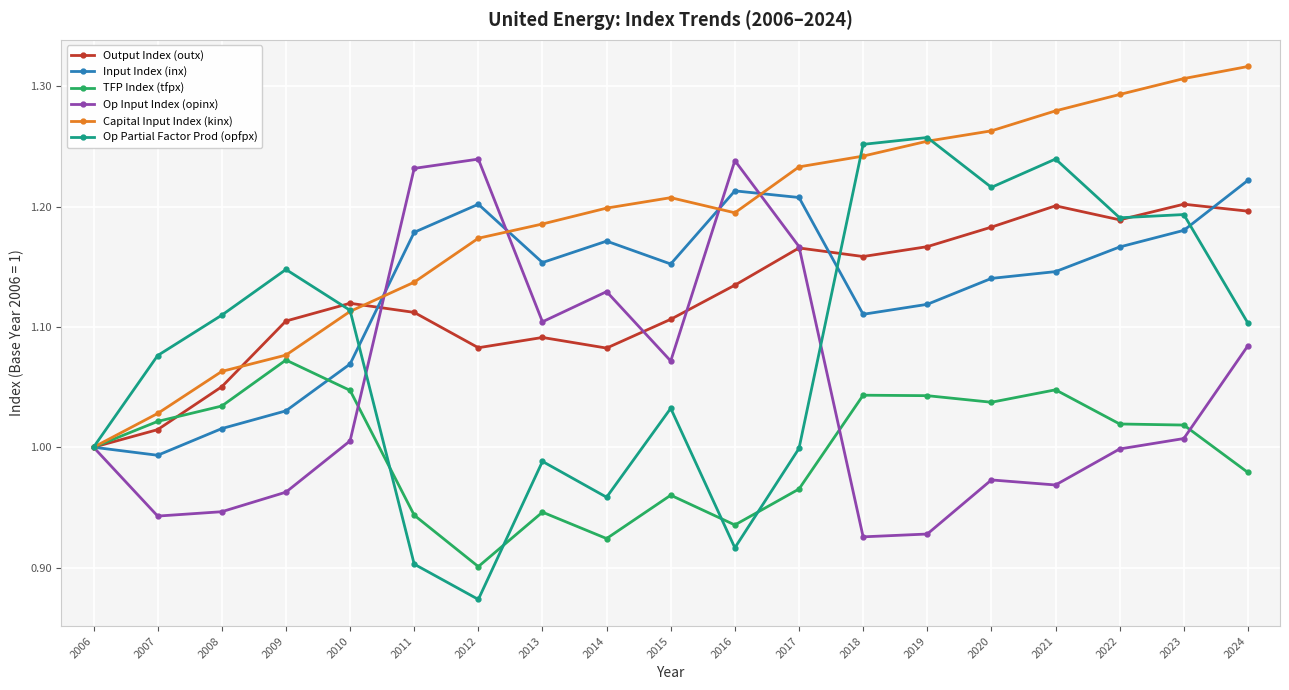

How many lines are shown in the chart?

6